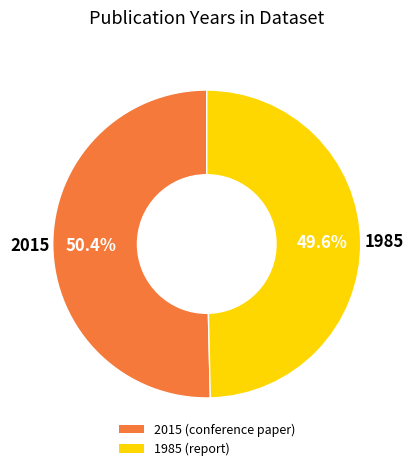

Which has a higher value, 2015 or 1985?

2015